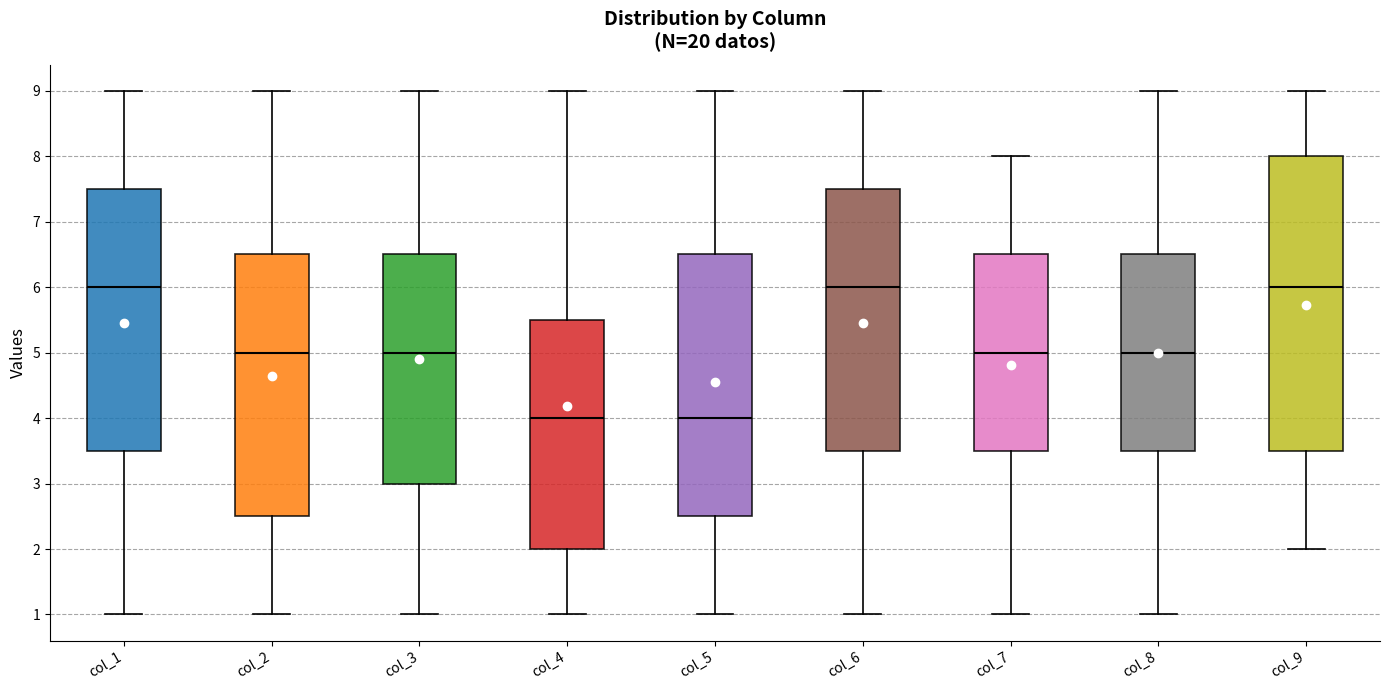

Which box is the tallest, from its lower edge to its upper edge?

col_9